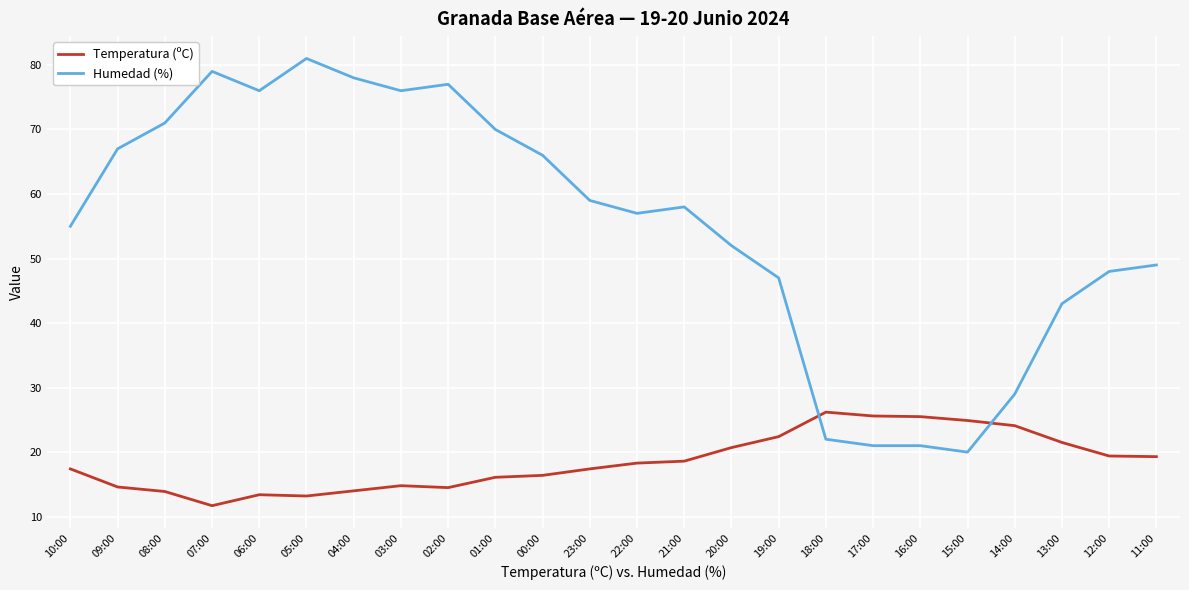

Which category has the highest value across all series?

05:00